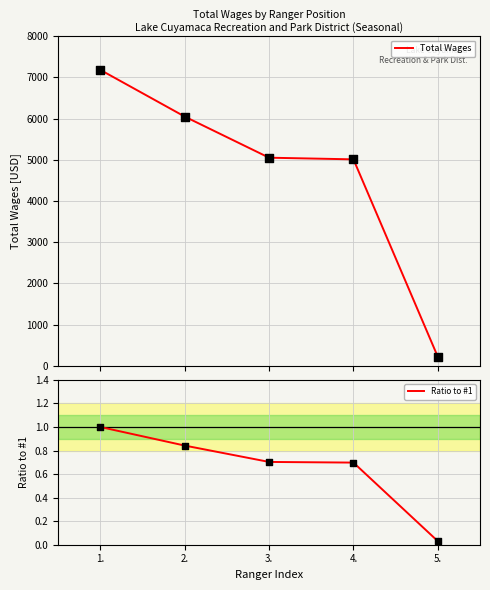

Which series has the largest total across all categories?

Total Wages